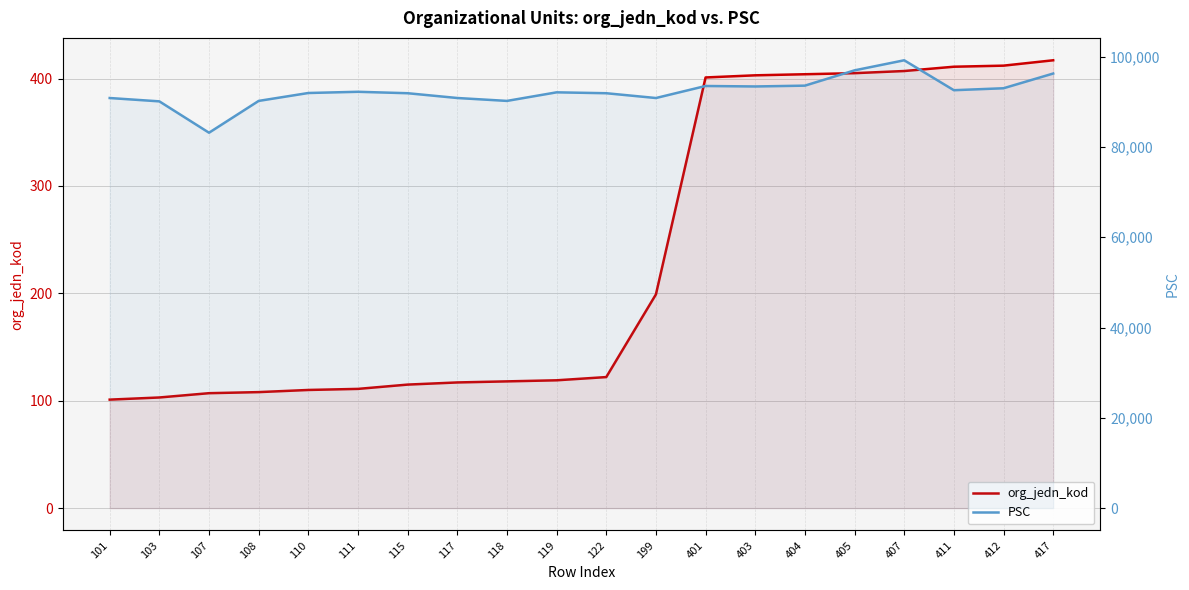

Reading right to left, list all the values displayed in this chart.

org_jedn_kod: 417	412	411	407	405	404	403	401	199	122	119	118	117	115	111	110	108	107	103	101
PSC: 96265	93005	92571	99201	96972	93582	93401	93505	90841	91903	92101	90201	90845	91904	92221	91953	90201	83152	90101	90841